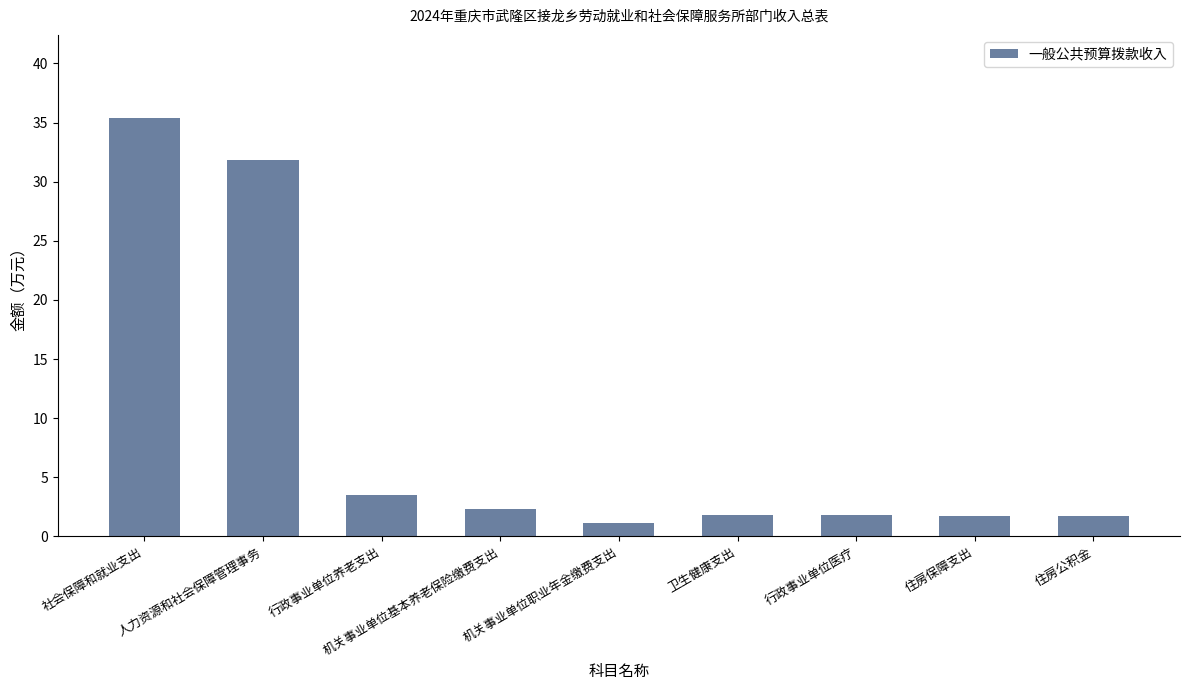

At which category does the chart reach its peak across all series?

社会保障和就业支出